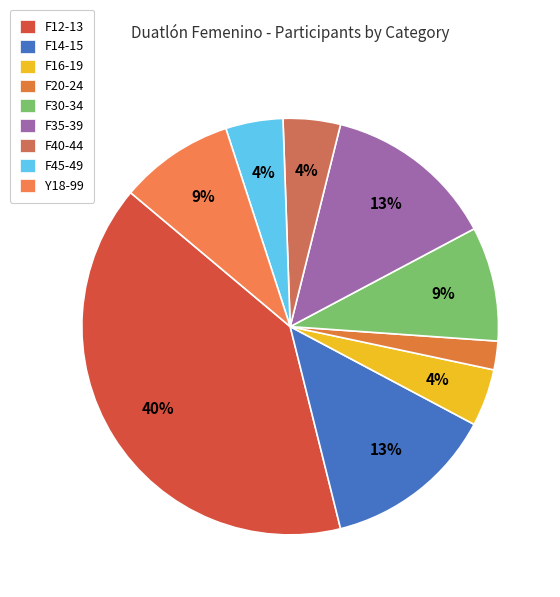

To the nearest percent, what is the combined percentage of F35-39 and F40-44?

18%